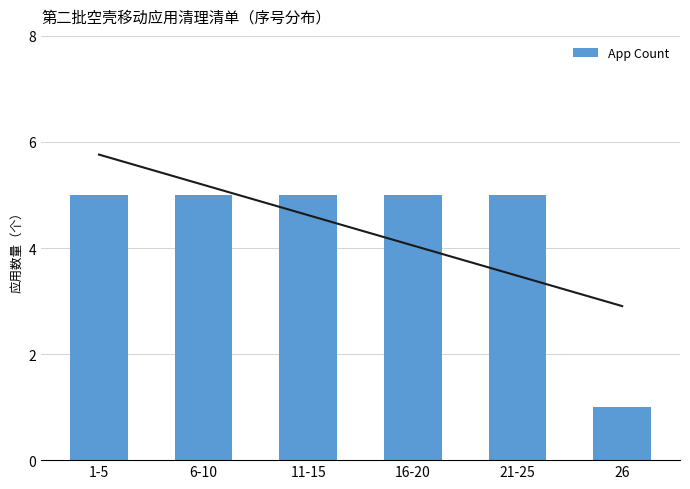

Read the value at 26.

1